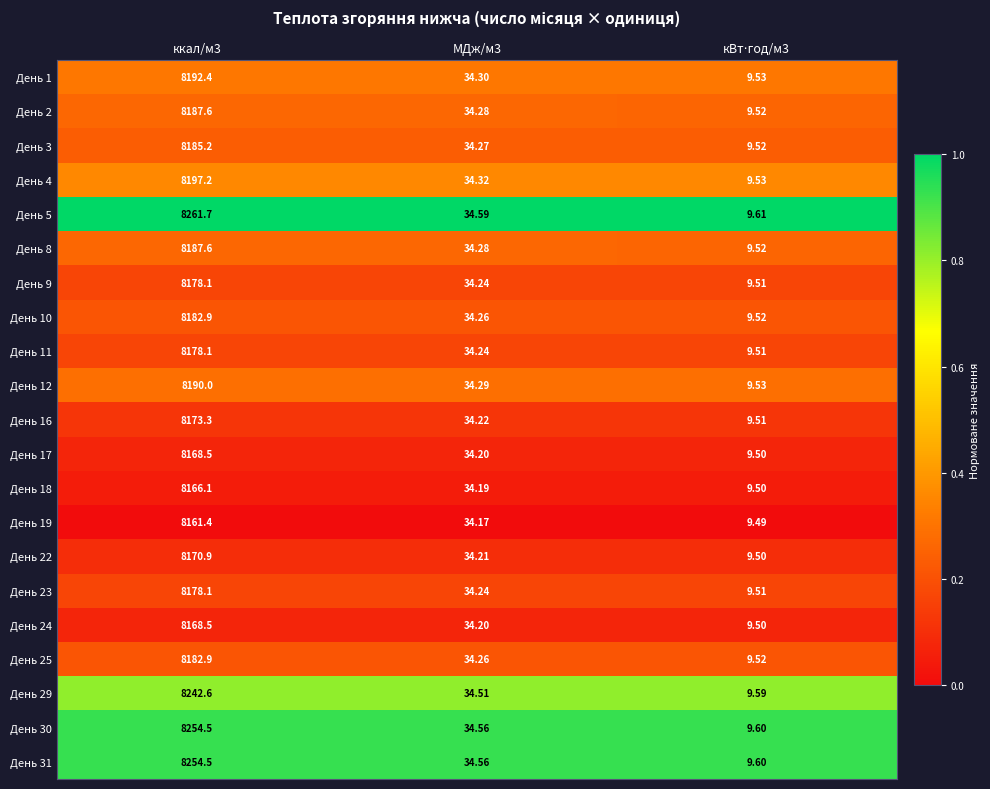

At which category does the chart reach its peak across all series?

ккал/м3